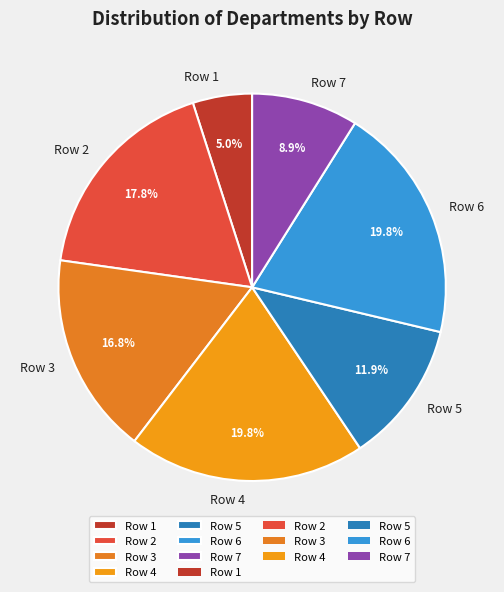

To the nearest percent, what portion does Row 2 represent?

18%